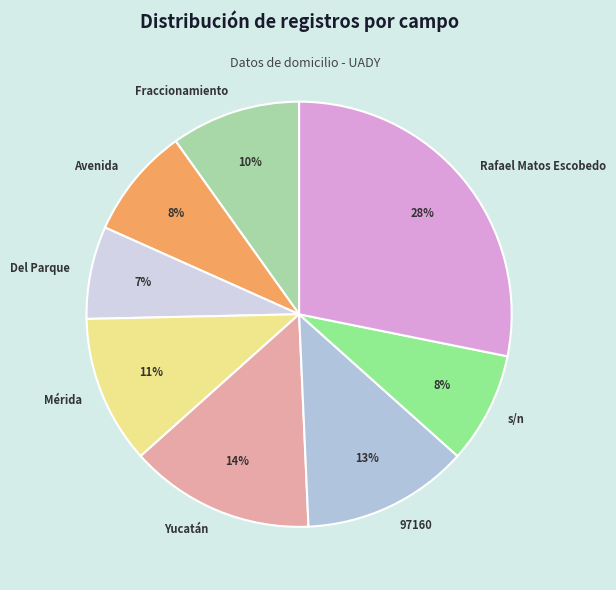

Combined, do Rafael Matos Escobedo and Yucatán account for over 50%?

No